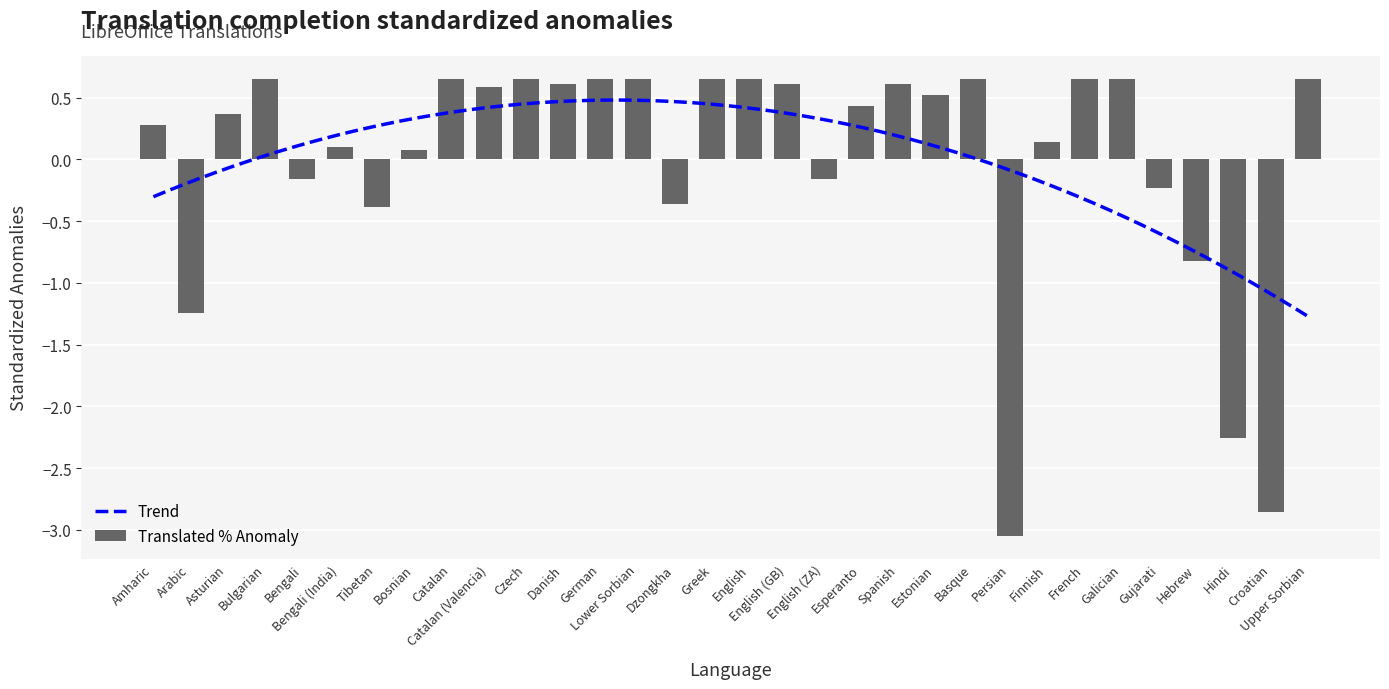

The Translated % Anomaly series shows -0.2 at Gujarati. True or false?

True